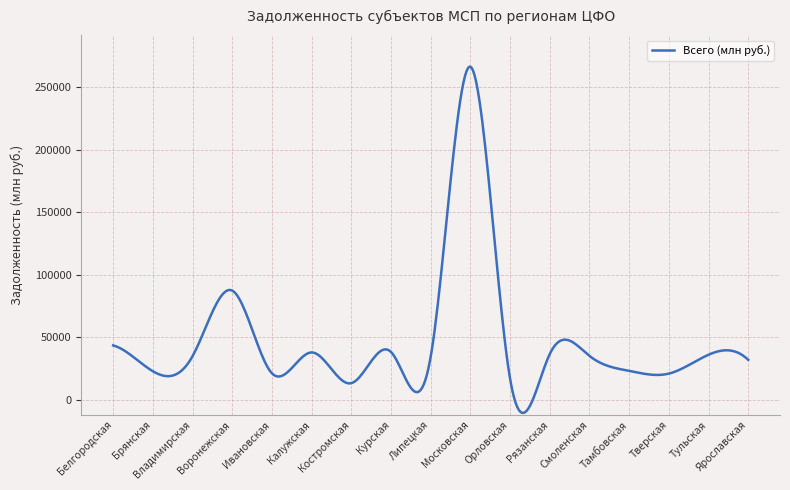

What is the difference between the maximum and minimum values?

276525.2